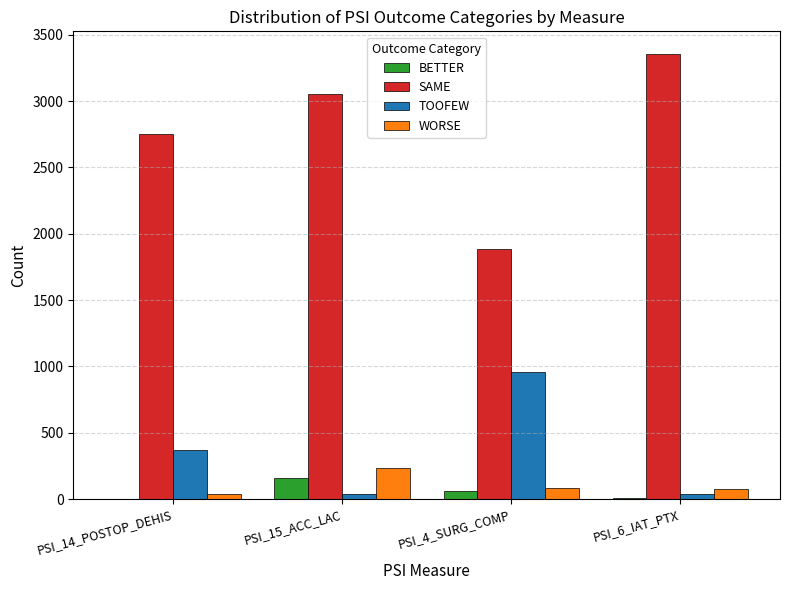

What is the sum of all SAME values?

11049